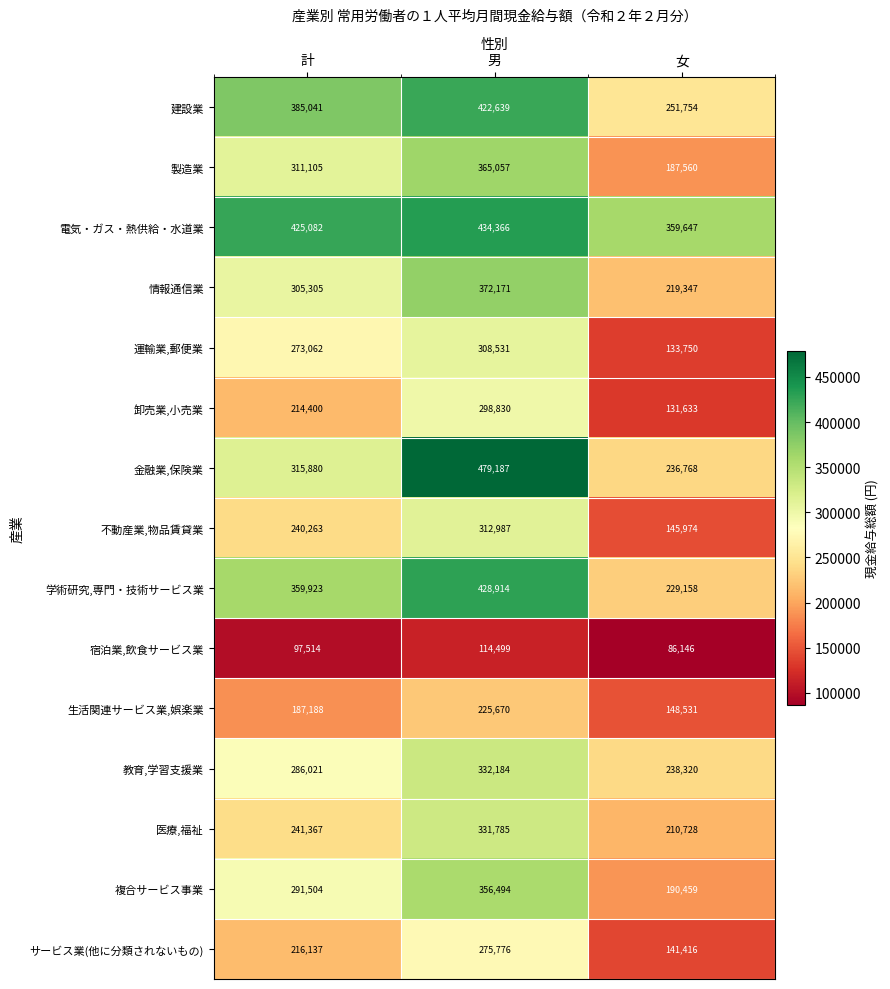

What is the approximate value of 運輸業,郵便業 at 計, to the nearest 10?

273060